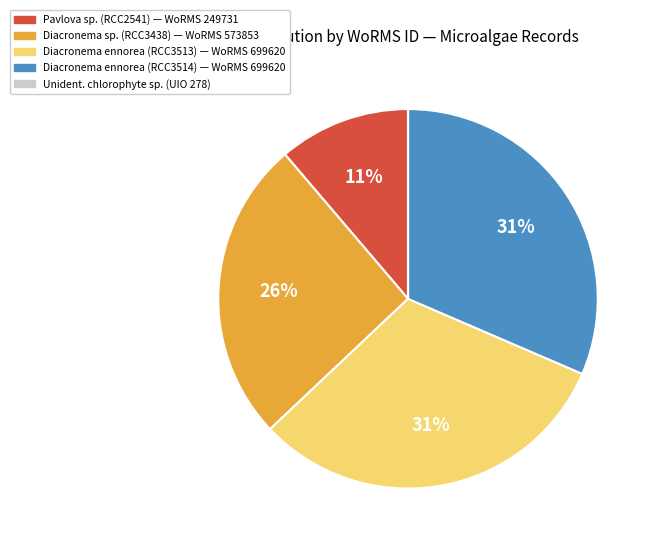

To the nearest percent, what is the difference between the largest and smallest slice percentages?

31%